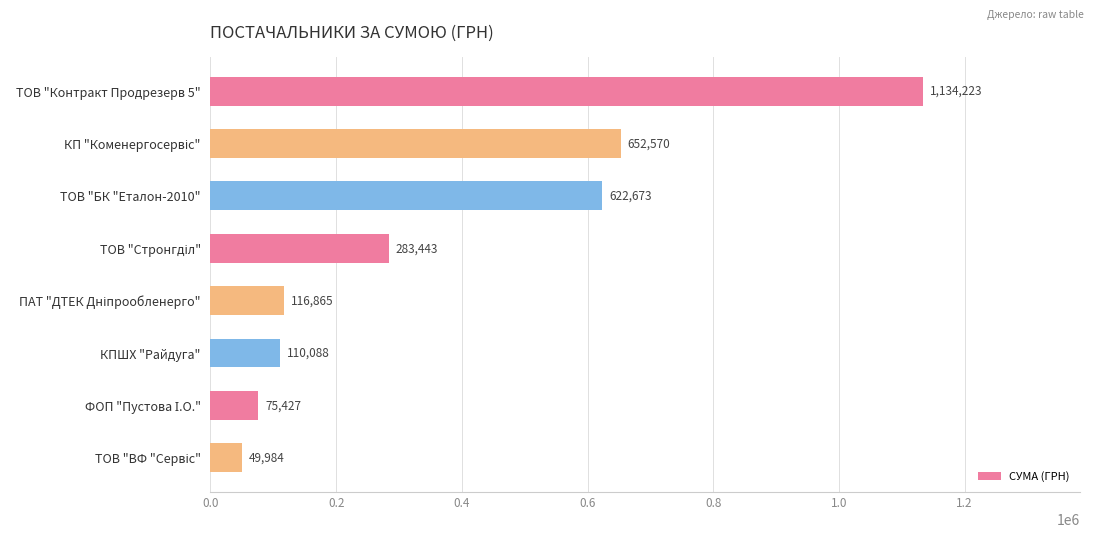

Where is the data nearest to the value 592103?

ТОВ "БК "Еталон-2010"